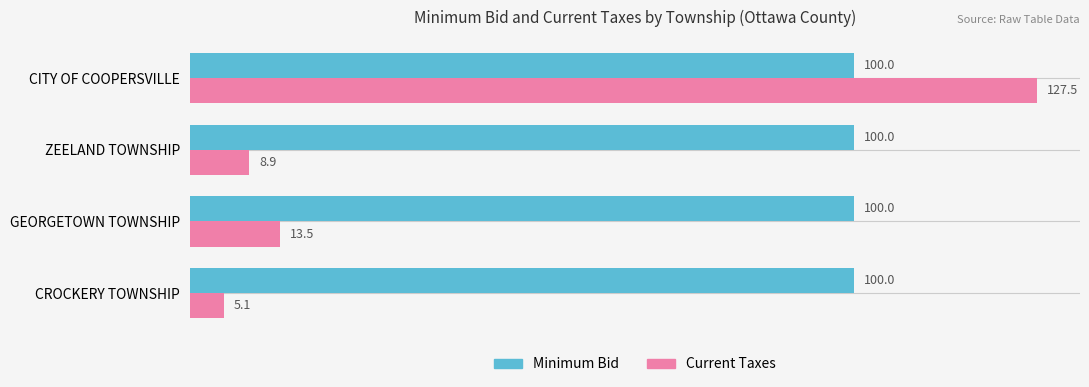

Where is Current Taxes nearest to the value 66?

GEORGETOWN TOWNSHIP